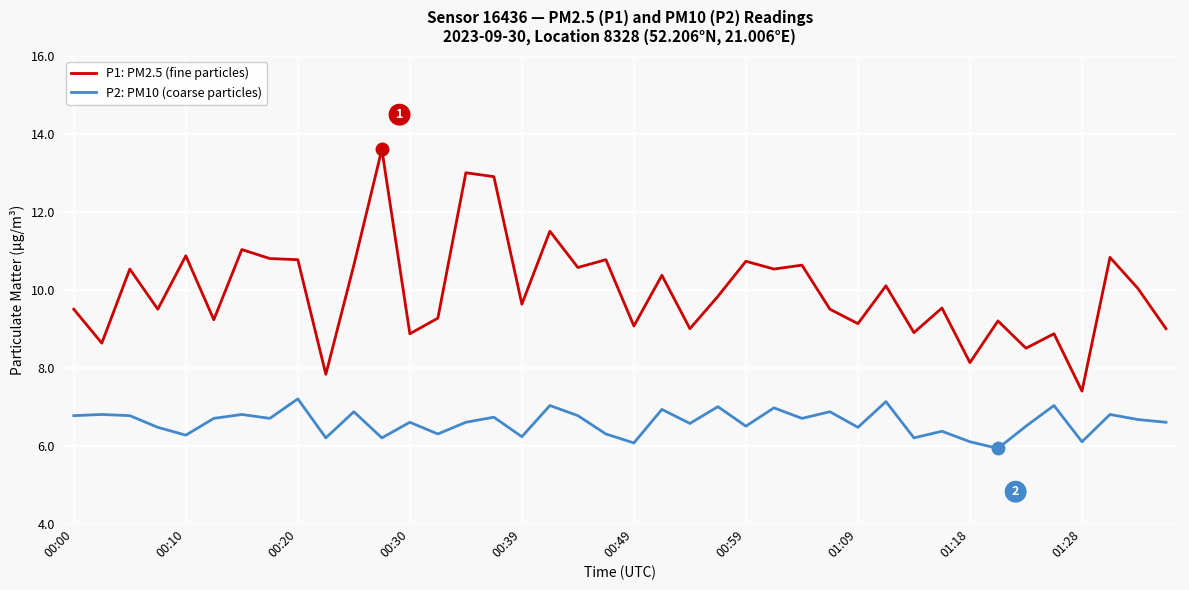

Which series has the widest spread of values?

P1: PM2.5 (fine particles)